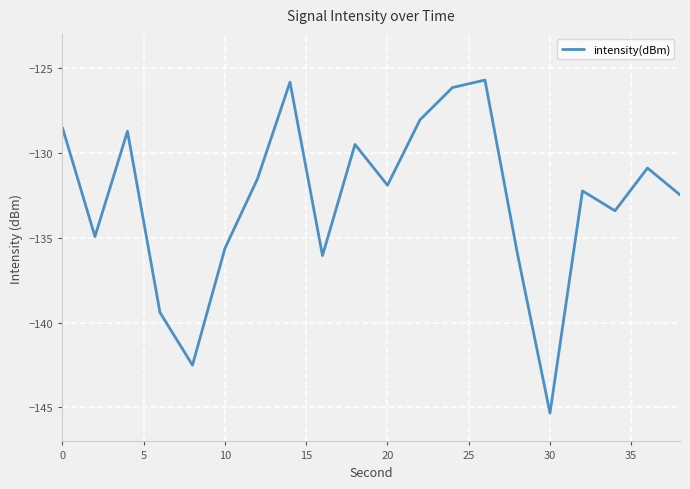

What is the maximum value shown in the chart?

-125.7